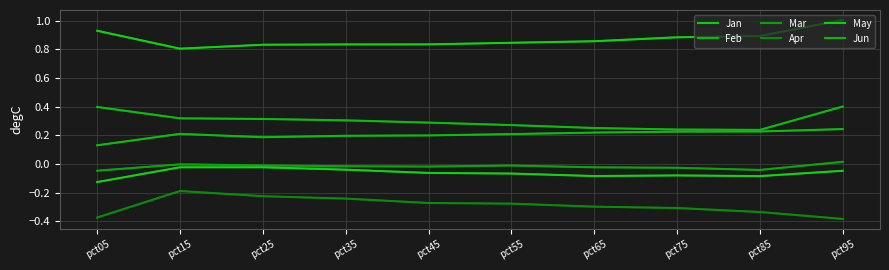

What is the difference between the highest and lowest values at pct55?

1.1